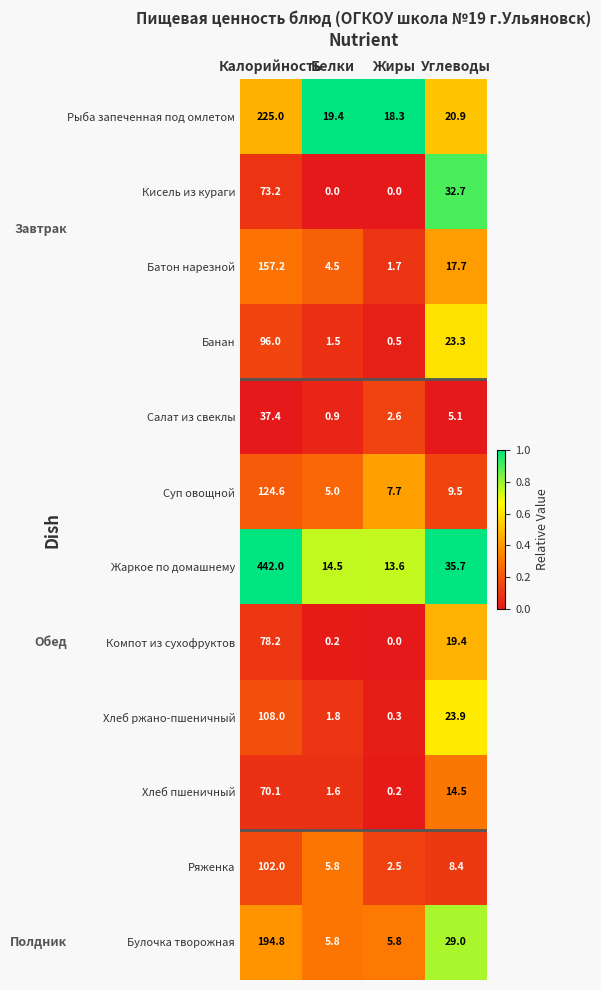

List the series in order of their peak value, highest first.

Жаркое по домашнему, Рыба запеченная под омлетом, Булочка творожная, Батон нарезной, Суп овощной, Хлеб ржано-пшеничный, Ряженка, Банан, Компот из сухофруктов, Кисель из кураги, Хлеб пшеничный, Салат из свеклы